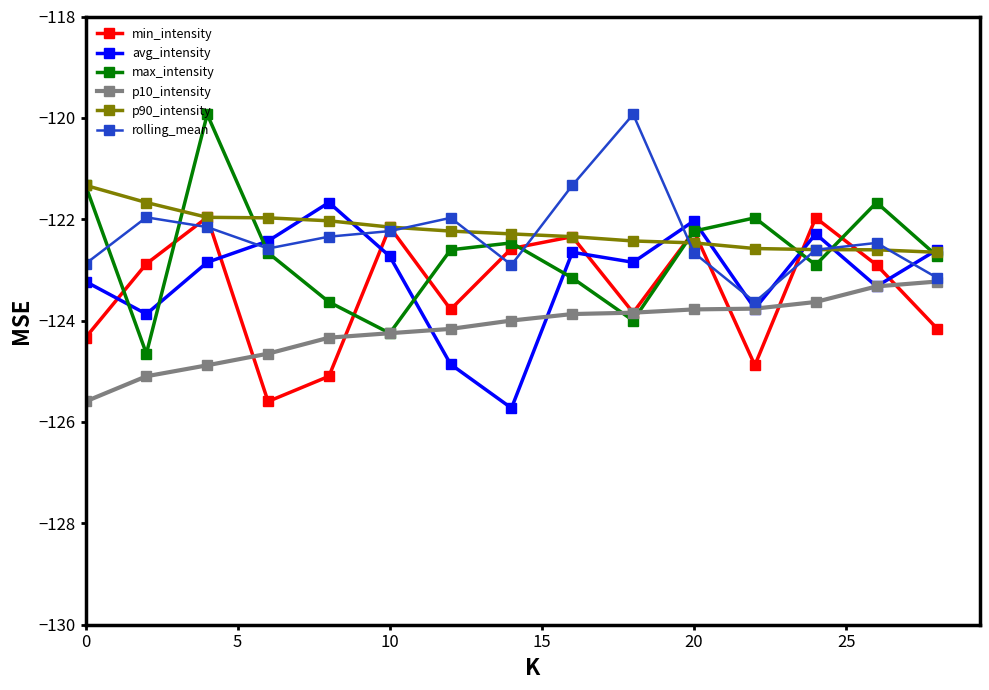

Which series has the largest total across all categories?

p90_intensity